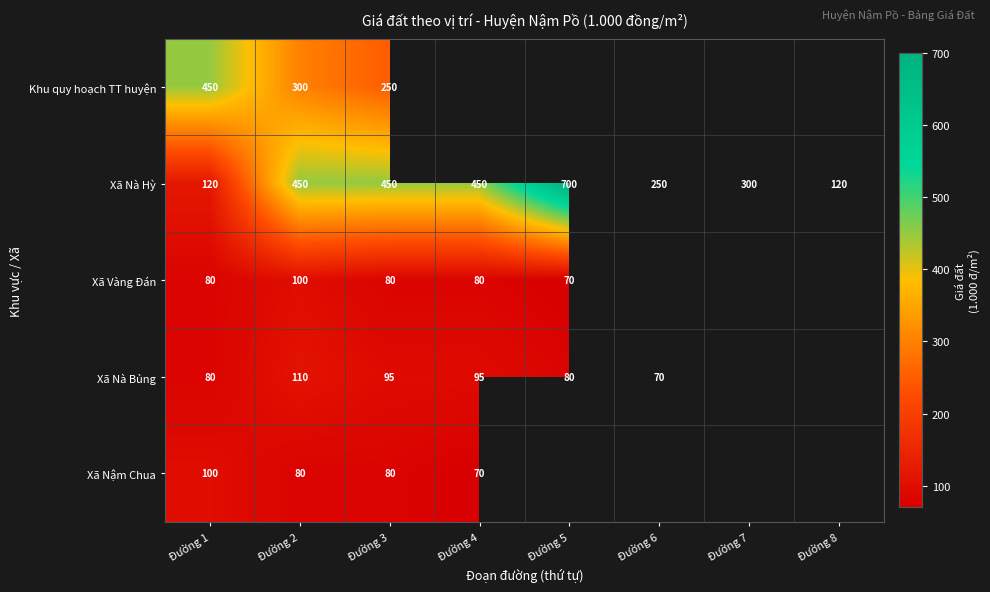

The value of Xã Nậm Chua at Đường 1 is 100. True or false?

True